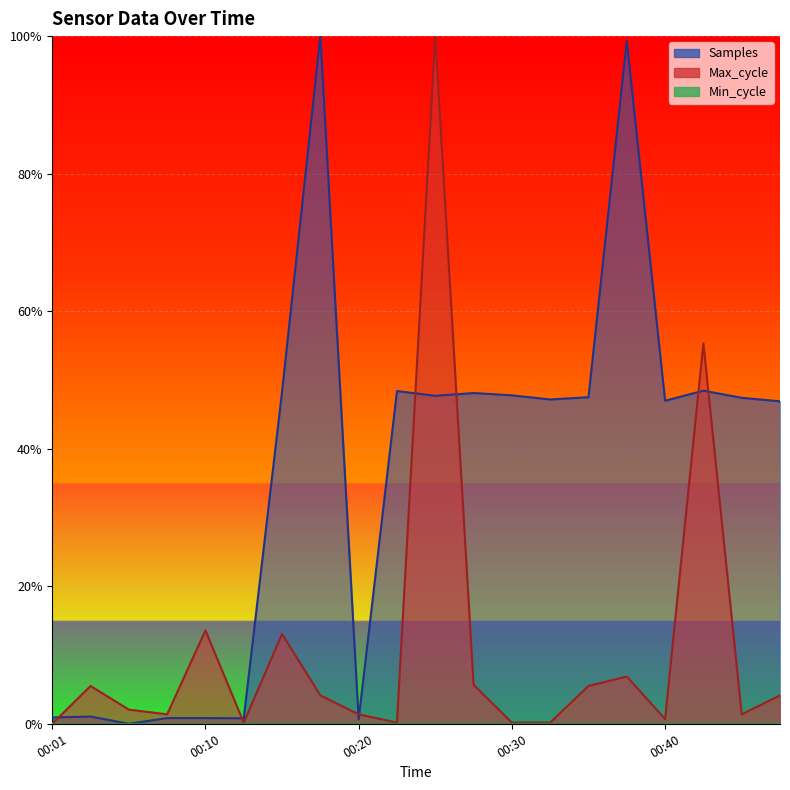

True or false: Samples and Max_cycle cross at least once.

True